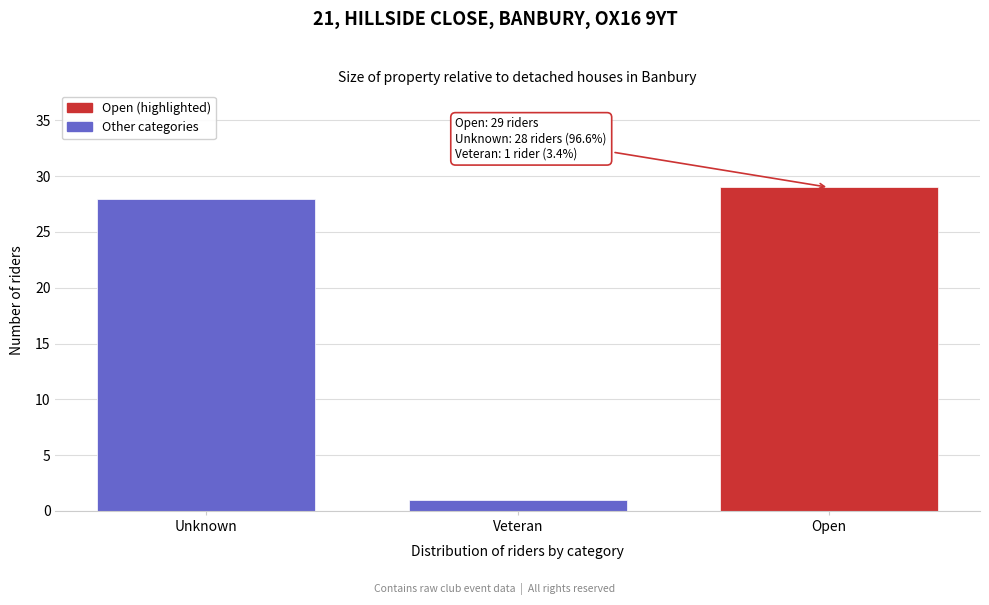

Reading left to right, transcribe all the data shown in this chart.

28	1	29